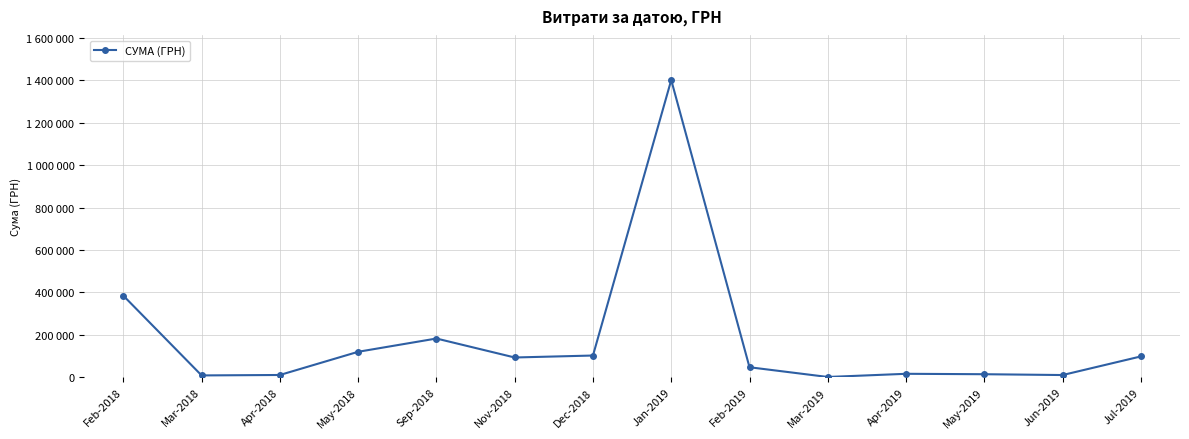

True or false: the data shows 10056.7 at Apr-2018.

True